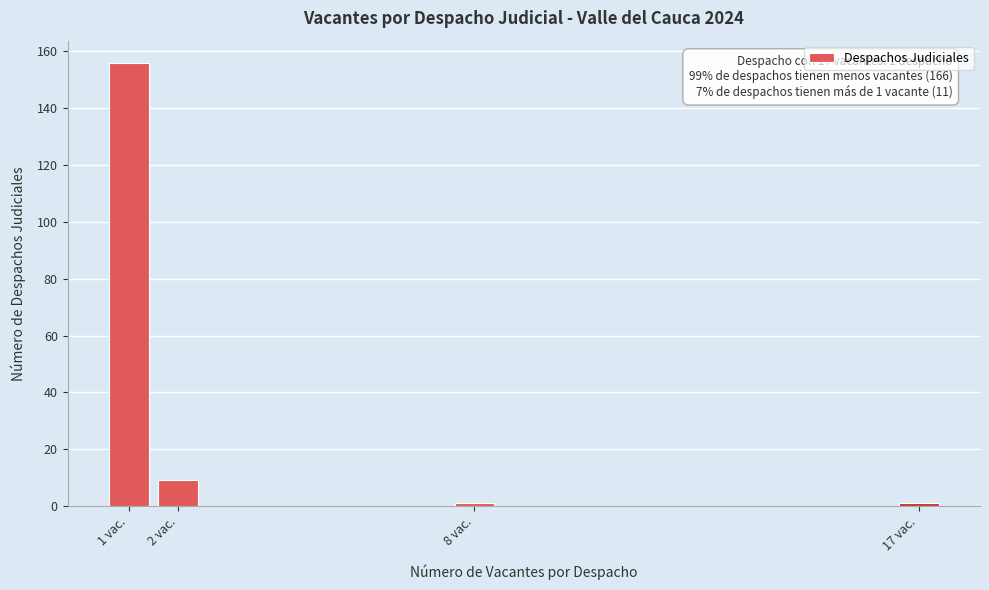

Reading left to right, list all the values displayed in this chart.

156	9	1	1